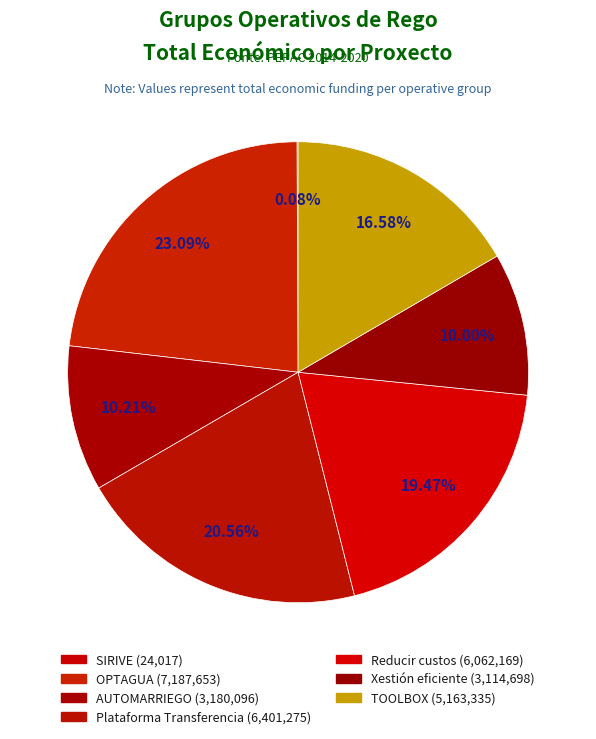

Rank the categories by value from lowest to highest.

SIRIVE, Xestión eficiente, AUTOMARRIEGO, TOOLBOX, Reducir custos, Plataforma Transferencia, OPTAGUA